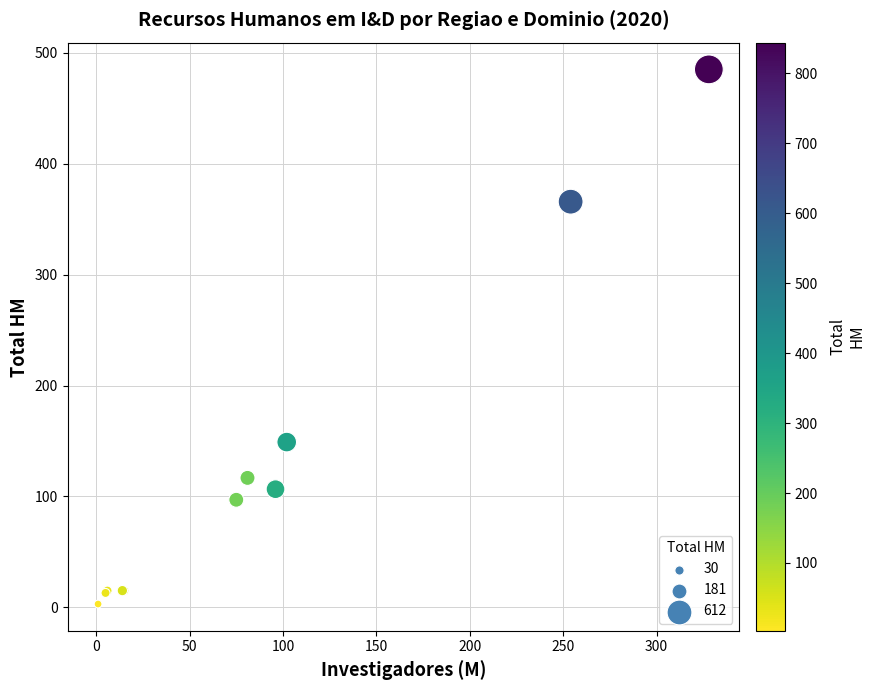

What Y value in the scatter plot is closest to 244?

149.0